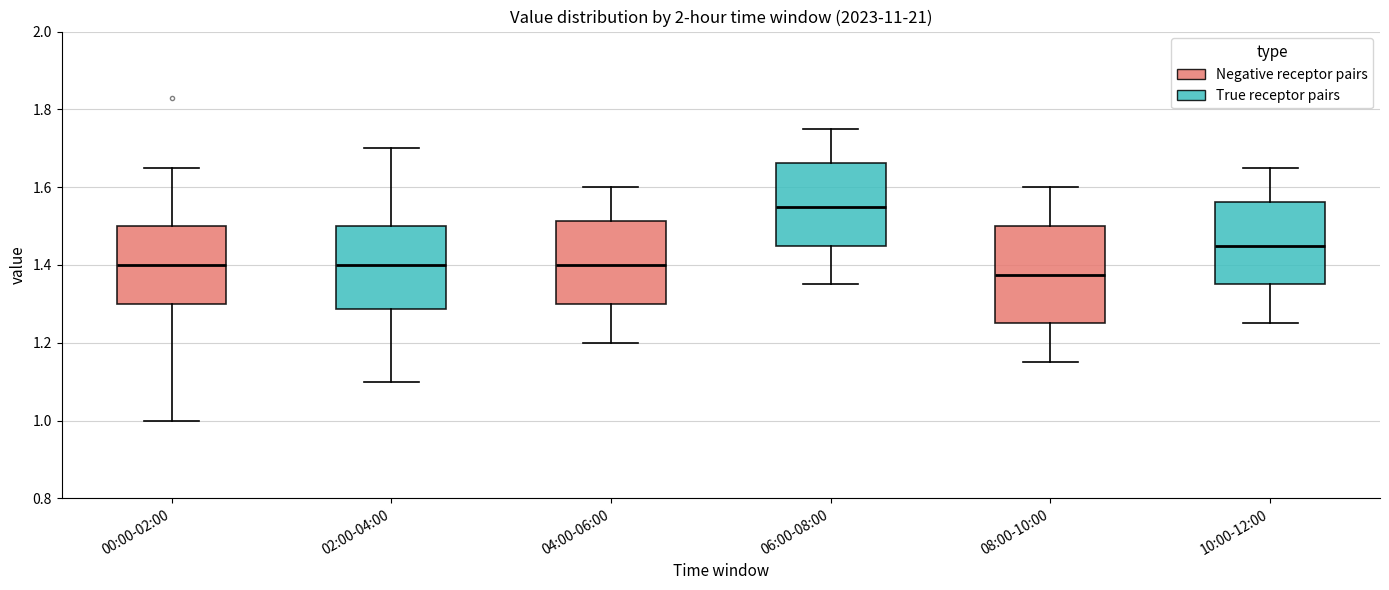

Reading left to right, transcribe this box plot: for each box, give where its median line is, the range the box spans, and where its two whiskers end, as read against the y-axis. The values are not printed on the chart, so give them approximately, as read against the axis.

00:00-02:00: median 1.40, box 1.30 to 1.50, whiskers 1.00 to 1.66
02:00-04:00: median 1.40, box 1.28 to 1.50, whiskers 1.10 to 1.70
04:00-06:00: median 1.40, box 1.30 to 1.52, whiskers 1.20 to 1.60
06:00-08:00: median 1.56, box 1.46 to 1.66, whiskers 1.36 to 1.76
08:00-10:00: median 1.38, box 1.26 to 1.50, whiskers 1.16 to 1.60
10:00-12:00: median 1.46, box 1.36 to 1.56, whiskers 1.26 to 1.66